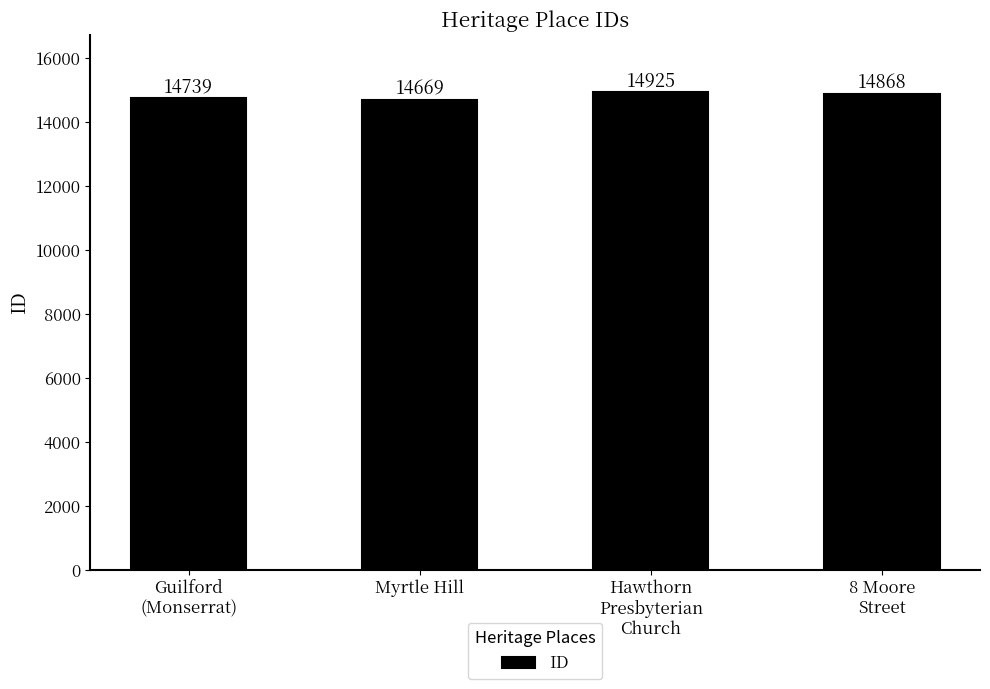

Count the values in the range 14739 to 14925.

3